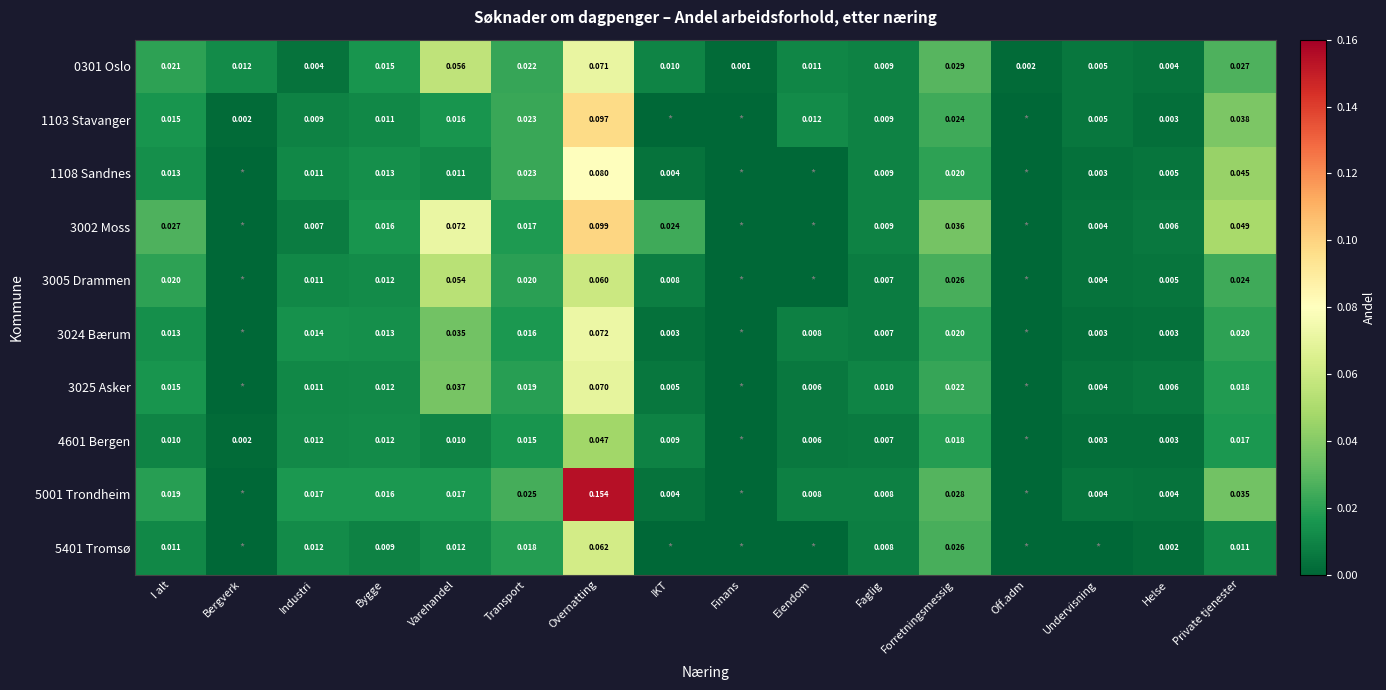

Is the value of 1108 Sandnes at Forretningsmessig greater than the value of 5401 Tromsø at Private tjenester?

Yes